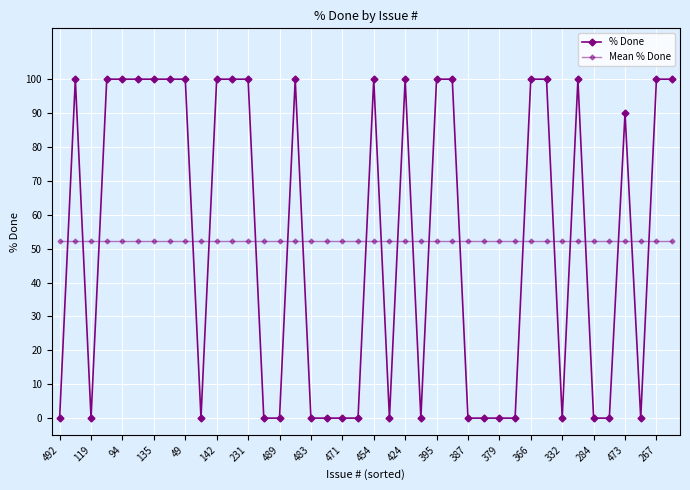

Which series has the widest spread of values?

% Done